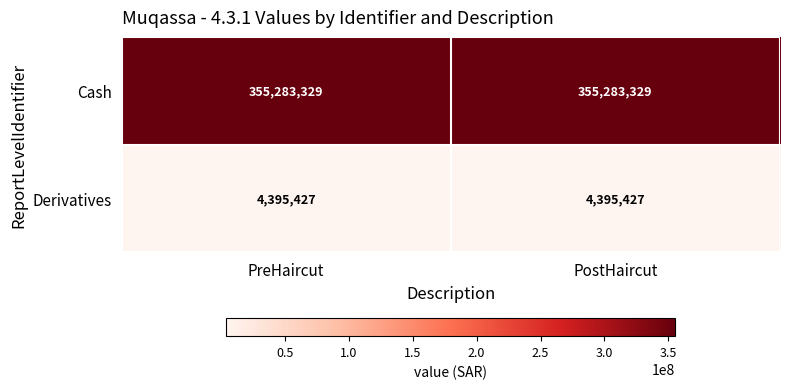

Which series has the largest total across all categories?

Cash